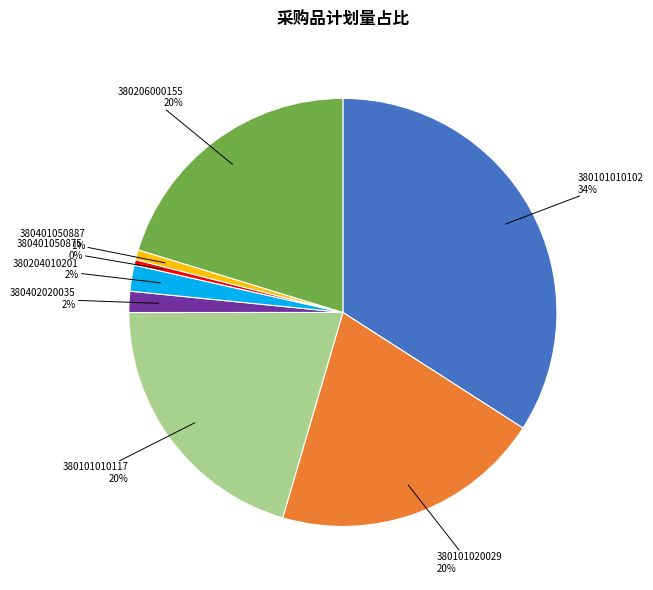

To the nearest percent, what is the average slice percentage?

12%